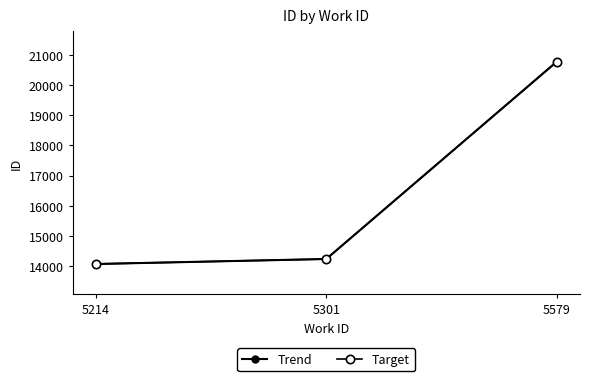

Does the chart have visible grid lines?

No